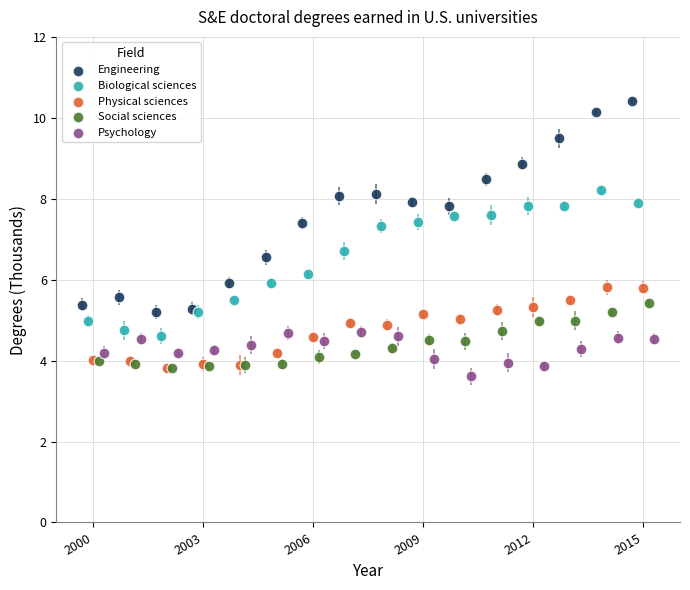

Which series has the largest Y range (max minus min)?

Engineering